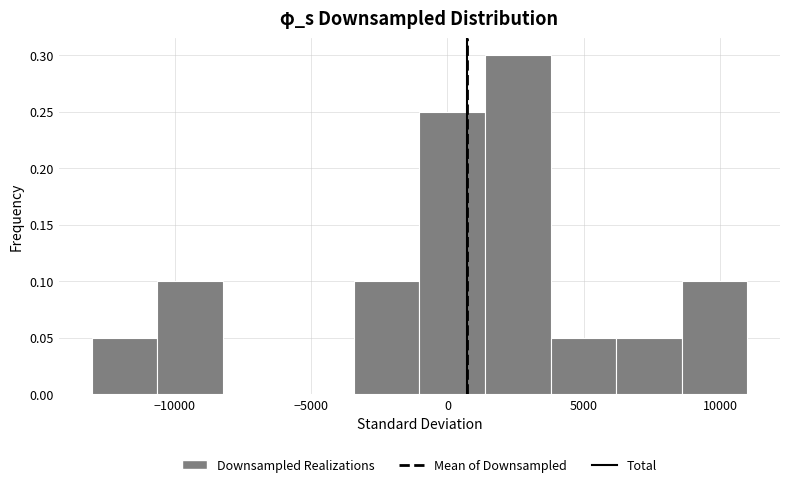

Over which range of the x-axis is the bar tallest?

1500 to 4000